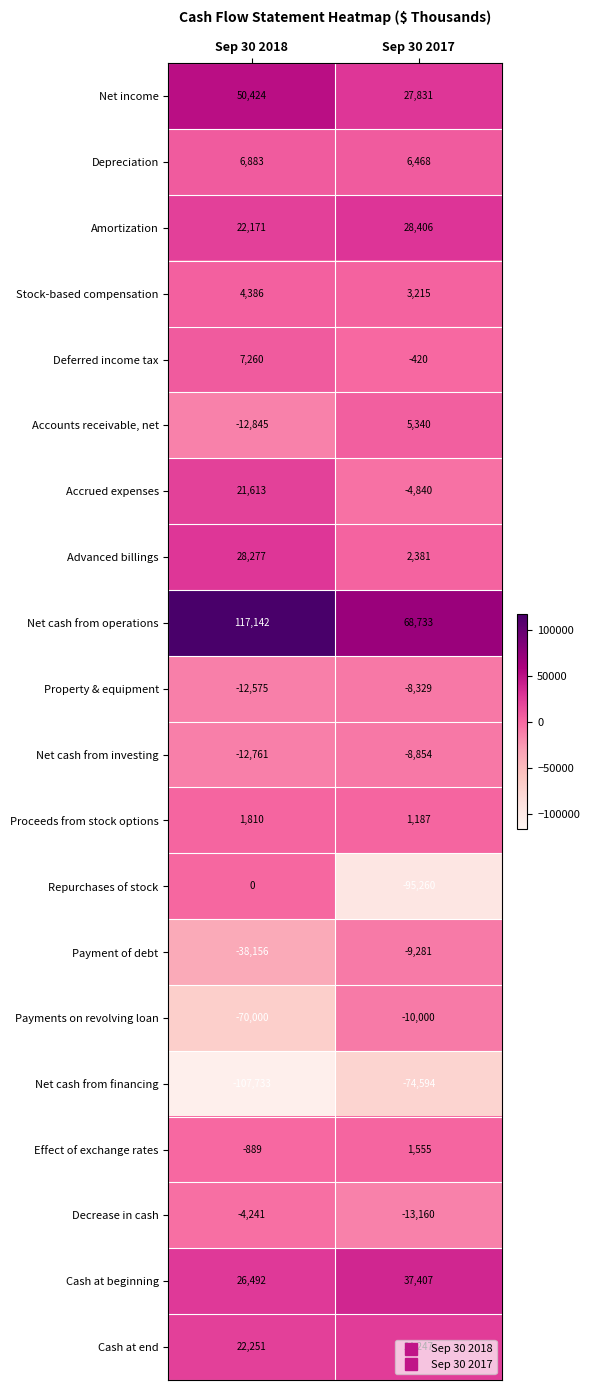

Where is Net cash from investing nearest to the value -10807?

Sep 30 2017